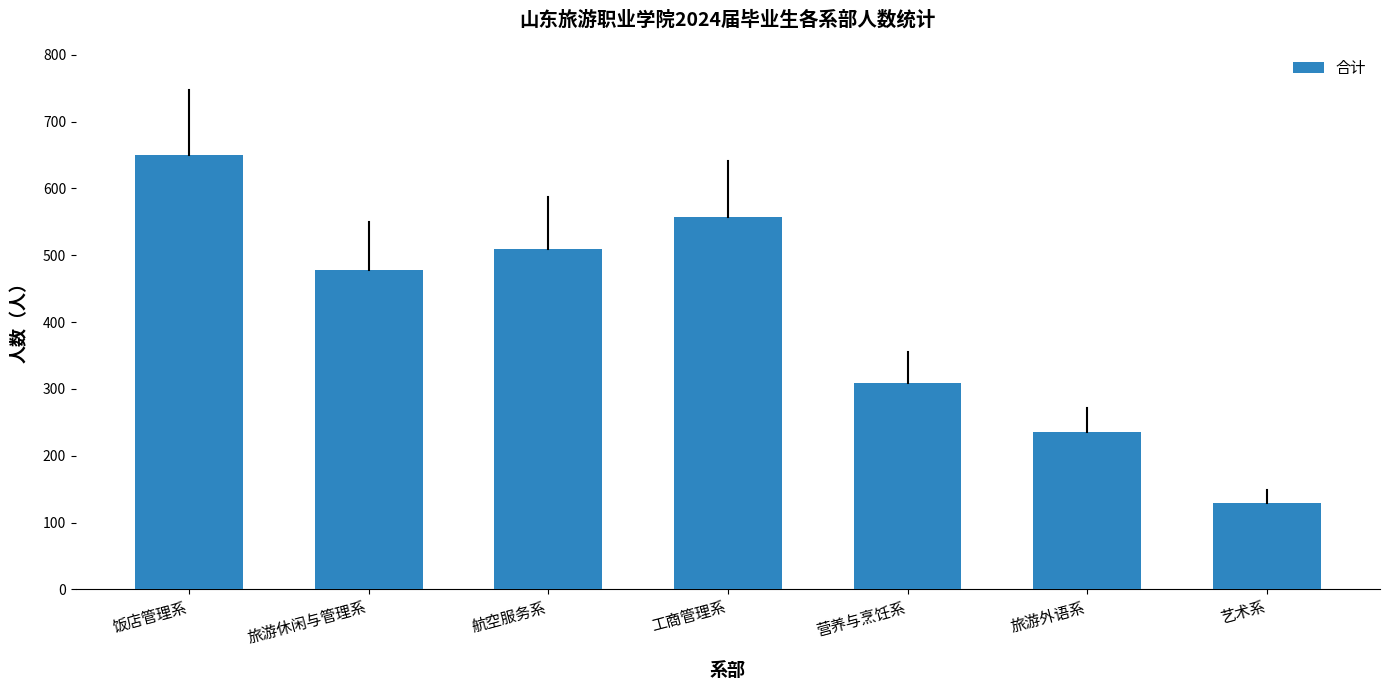

How many data points does each series have?

7